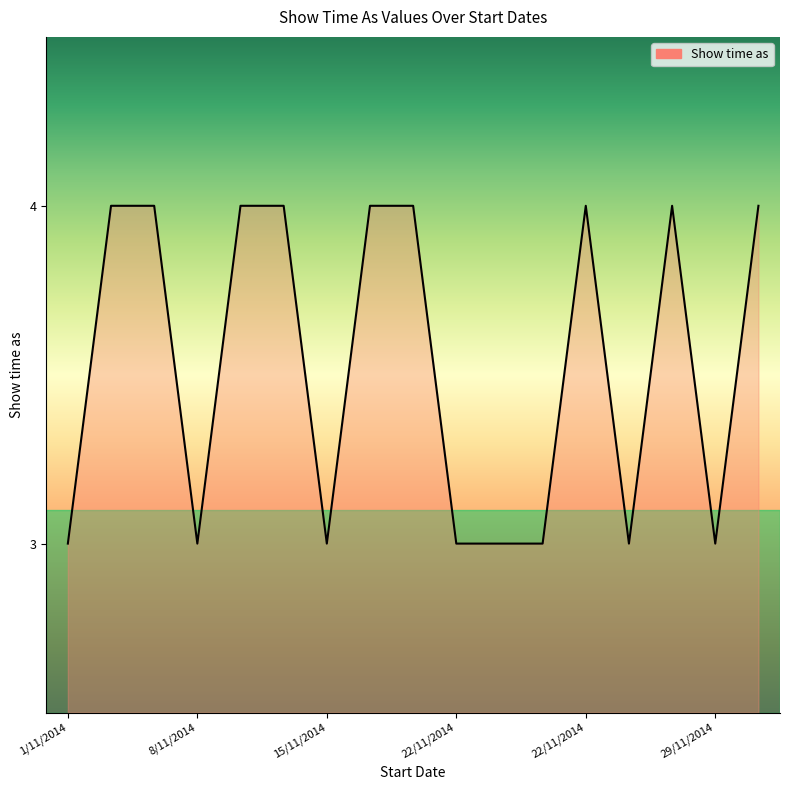

What is the approximate value at 29/11/2014?

3